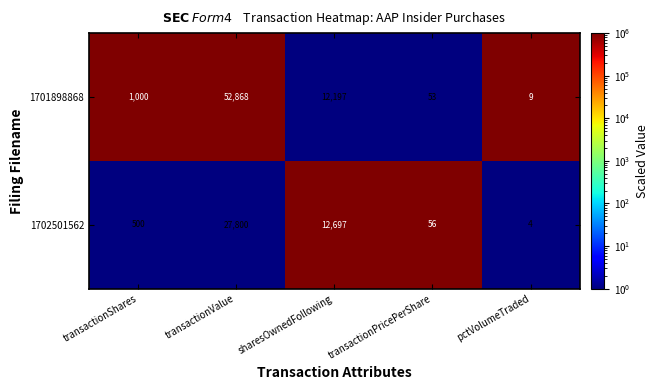

Rank the series by their average value, from highest to lowest.

1701898868, 1702501562